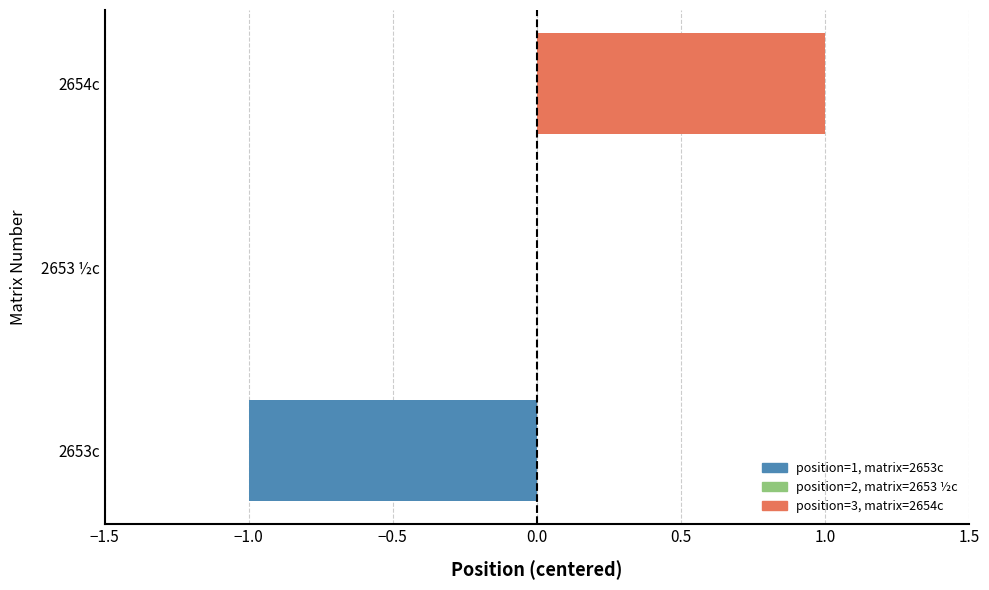

True or false: the data shows 1 at 2654c.

True